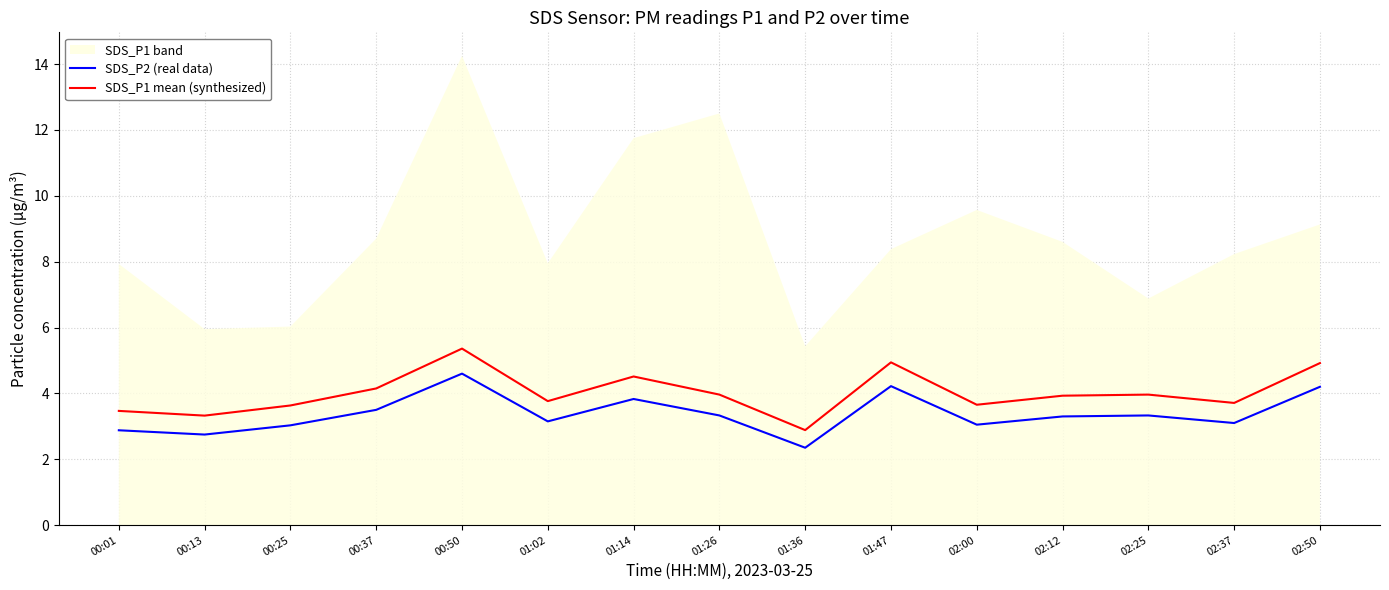

Which category has the highest value in the SDS_P2 (real data) series?

00:50